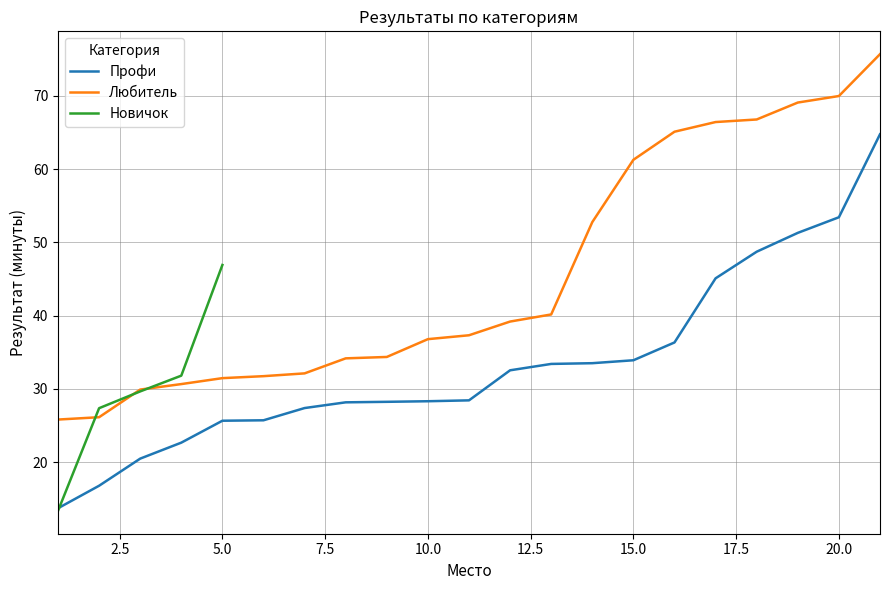

What is the value of the Любитель point at the 13th from the left?

40.2